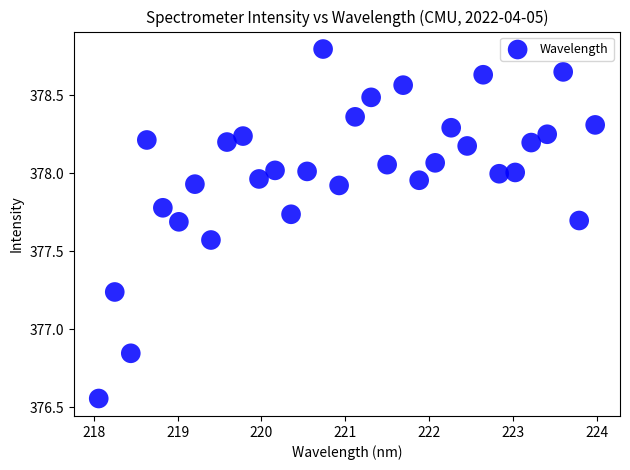

What is the range of X values (max minus min)?

5.9